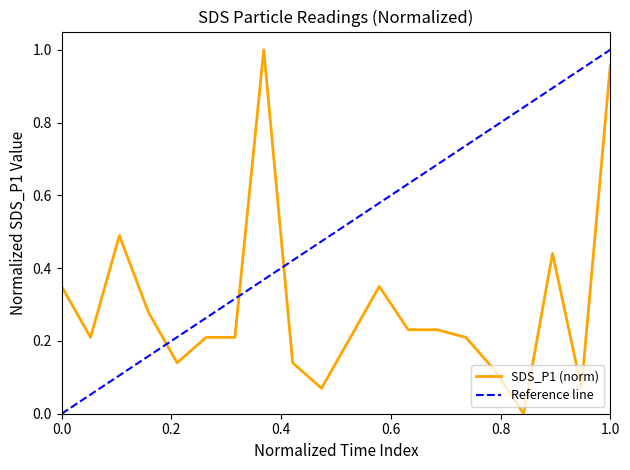

What is the difference between the second highest and minimum values?

1.0